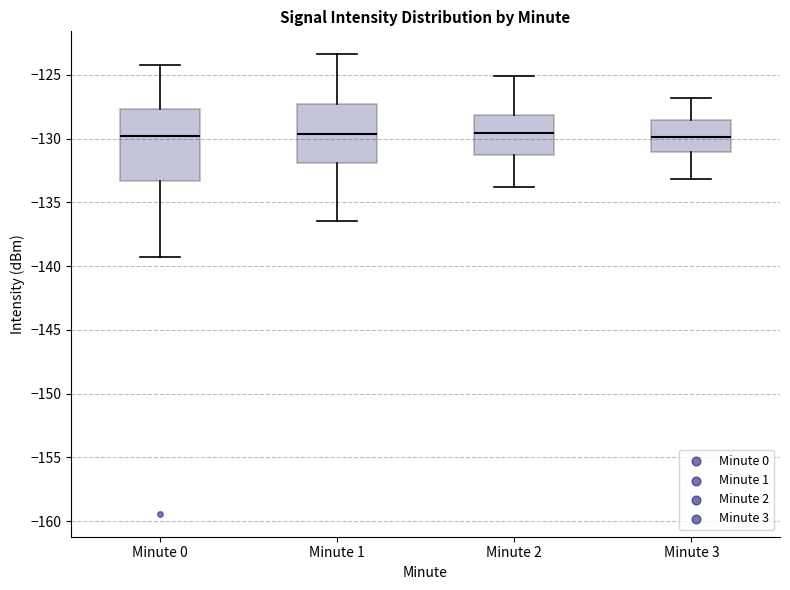

Where is the upper edge of the box for Minute 2 on the y-axis? The values are not printed on the chart, so give them approximately, as read against the axis.

-128.0